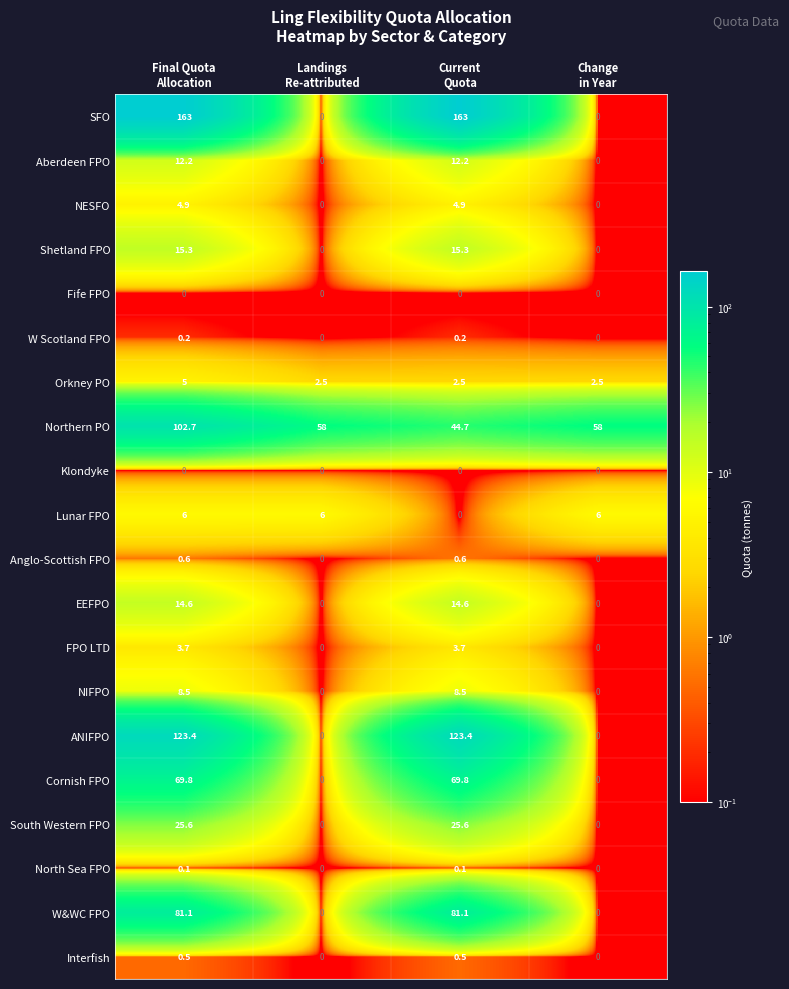

How many values in the EEFPO series exceed 14?

2